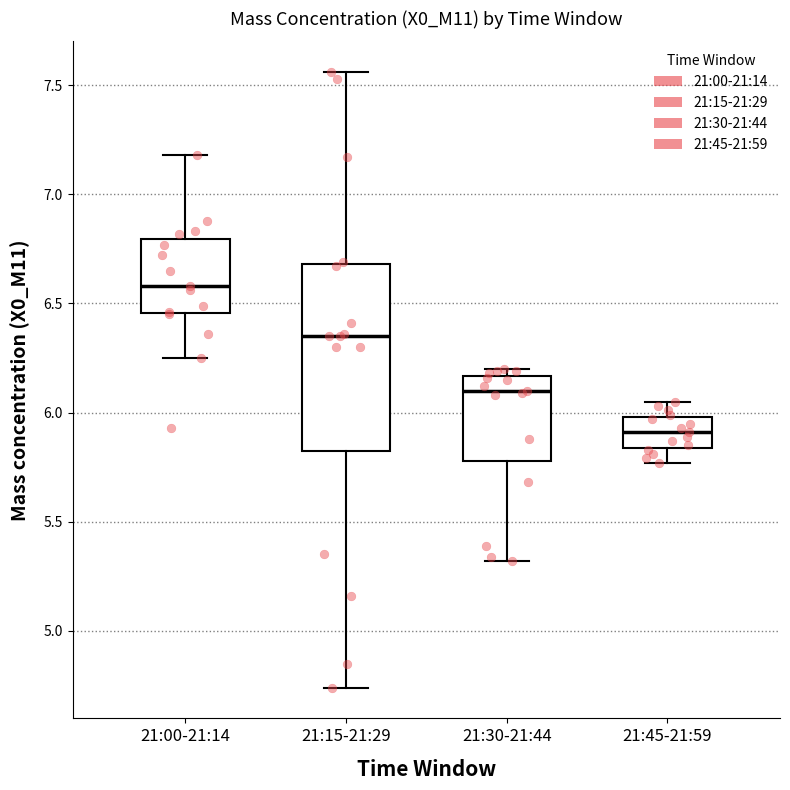

Which box is the tallest, from its lower edge to its upper edge?

21:15-21:29